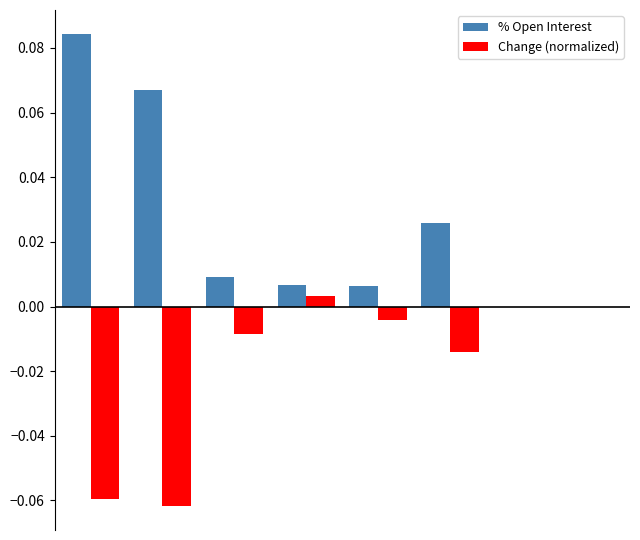

Does the chart contain stacked bars?

No